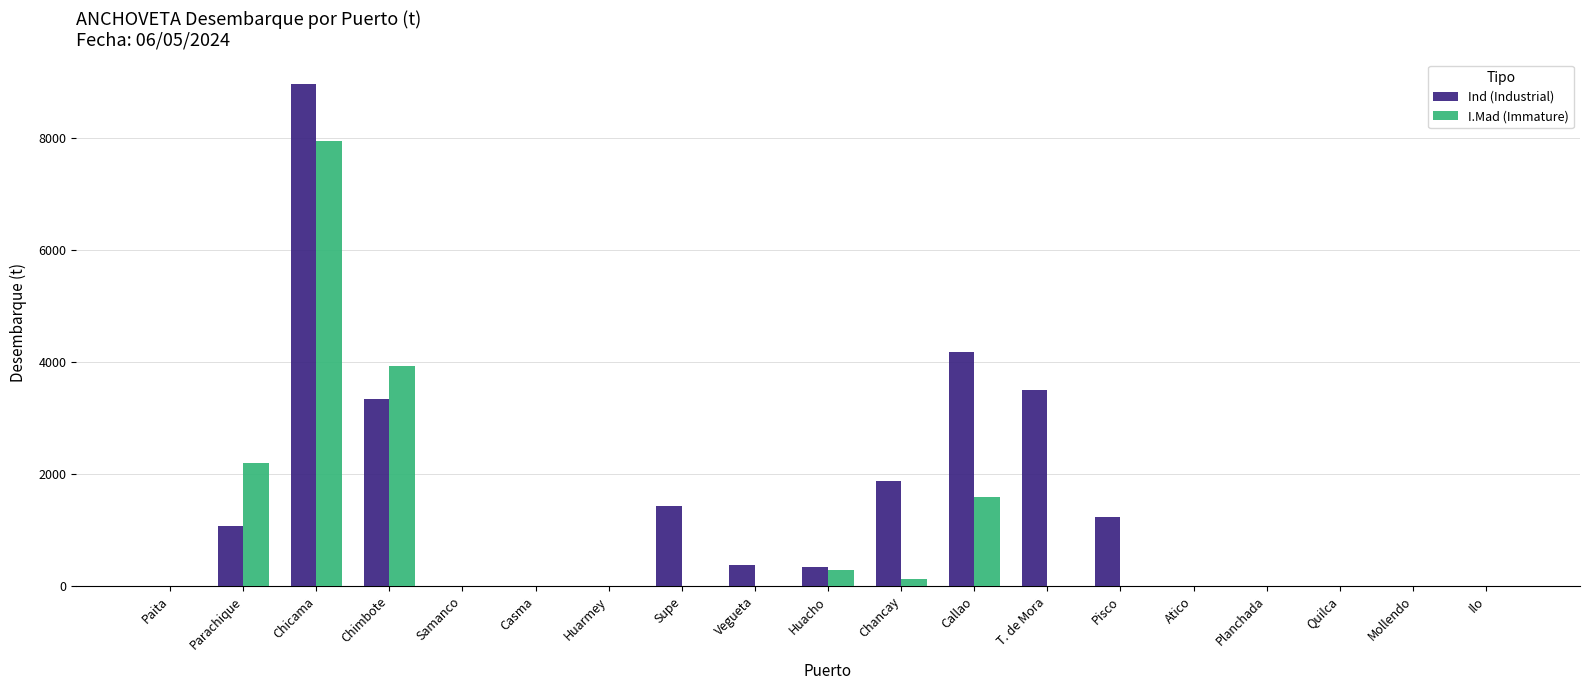

What is the greatest value displayed?

8946.2